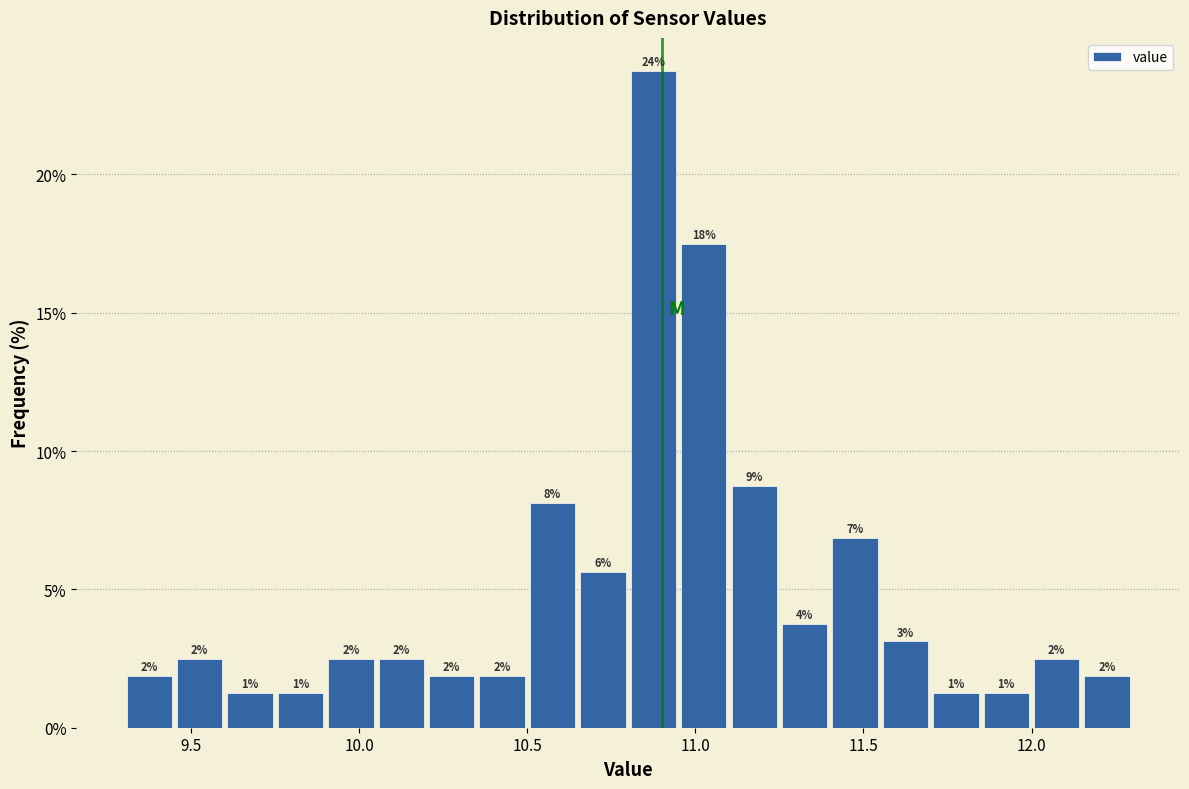

Read against the x-axis, roughly where is the centre of the tallest bar?

10.90